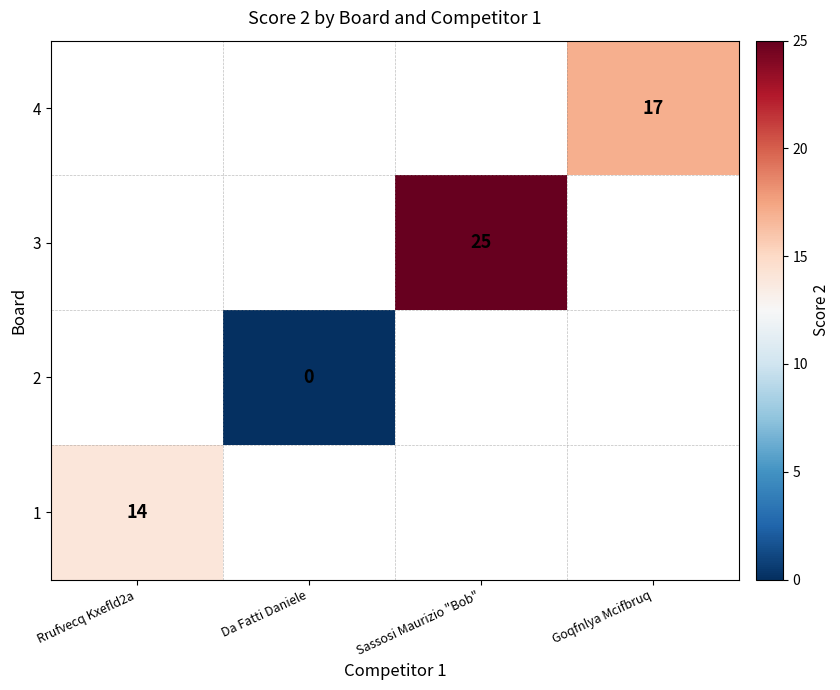

The 1 series shows 14 at Rrufvecq Kxefld2a. True or false?

True